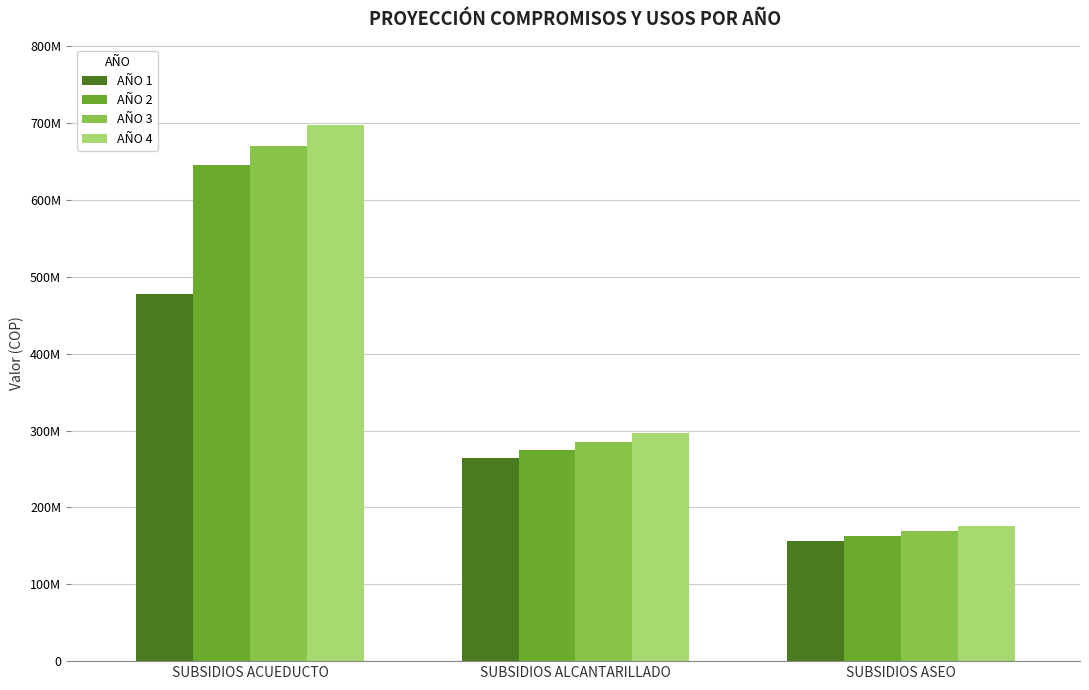

What is the sum of all AÑO 3 values?

1125161239